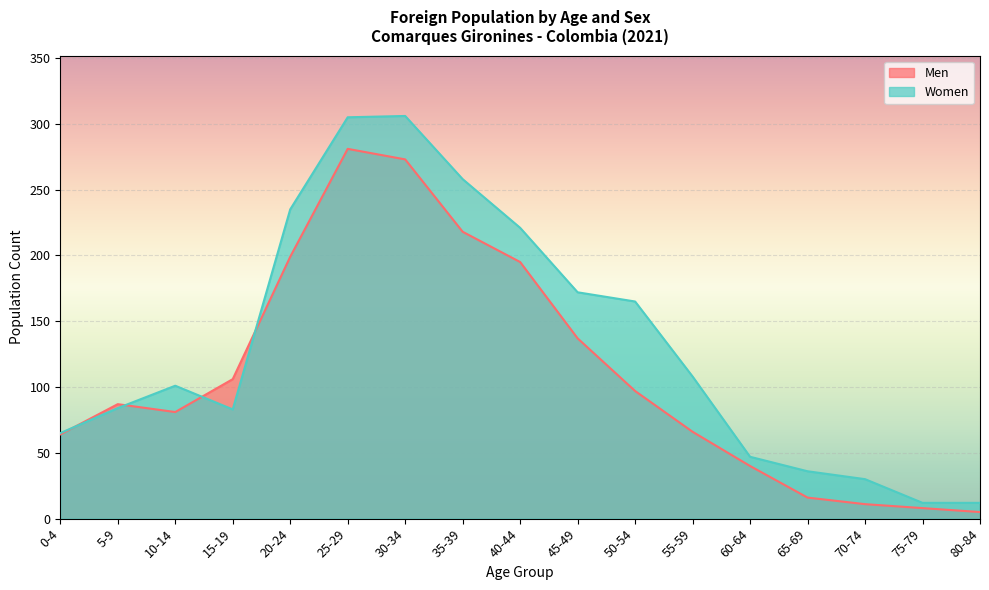

How many lines are shown in the chart?

2